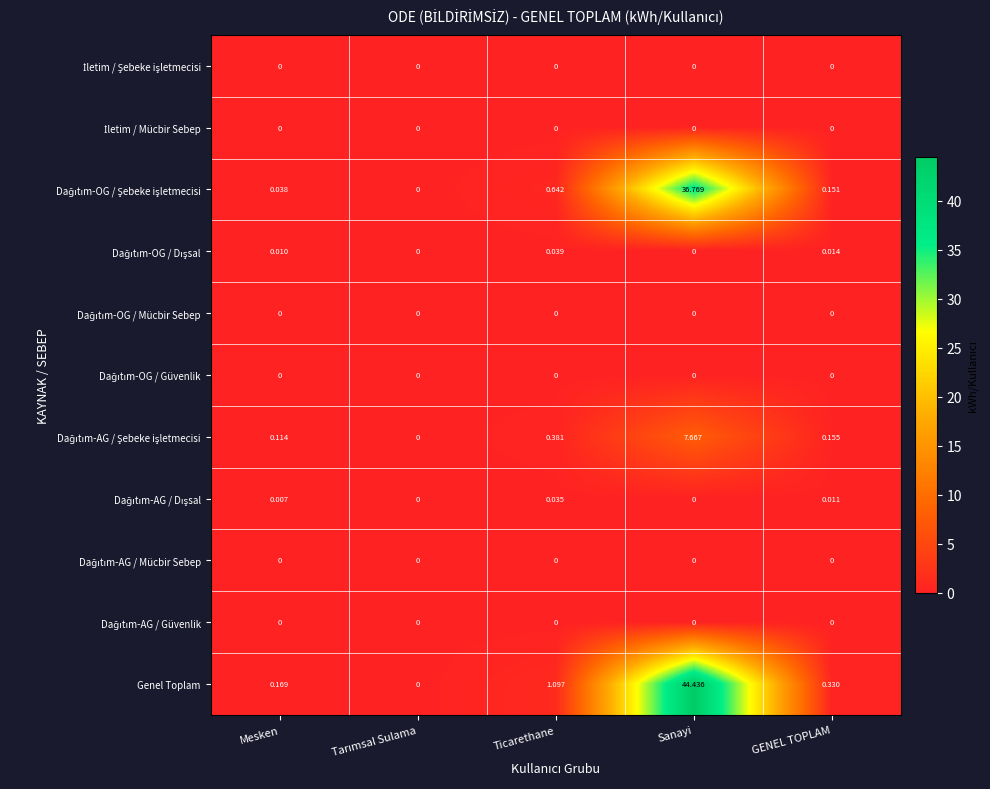

At which category is the sum across all series the highest?

Sanayi